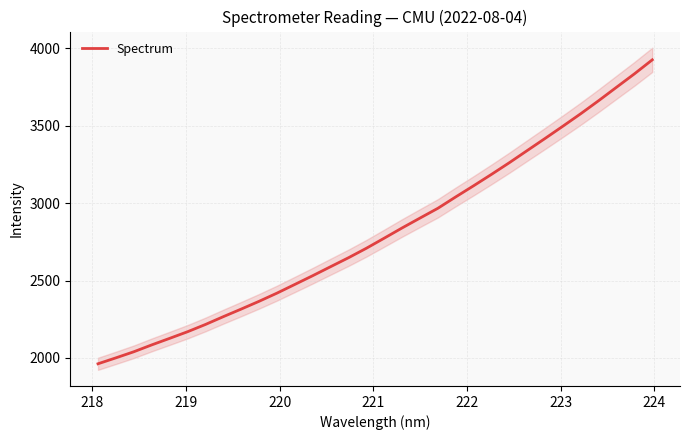

Reading left to right, transcribe all the data shown in this chart.

1962.4	2000.6	2039.9	2084.2	2126.4	2169.2	2216.0	2266.5	2315.6	2365.7	2418.5	2474.7	2531.2	2589.4	2647.1	2708.3	2773.6	2839.6	2903.3	2966.4	3040.1	3111.9	3185.5	3261.0	3339.4	3417.6	3496.9	3577.6	3661.6	3748.2	3834.5	3925.1